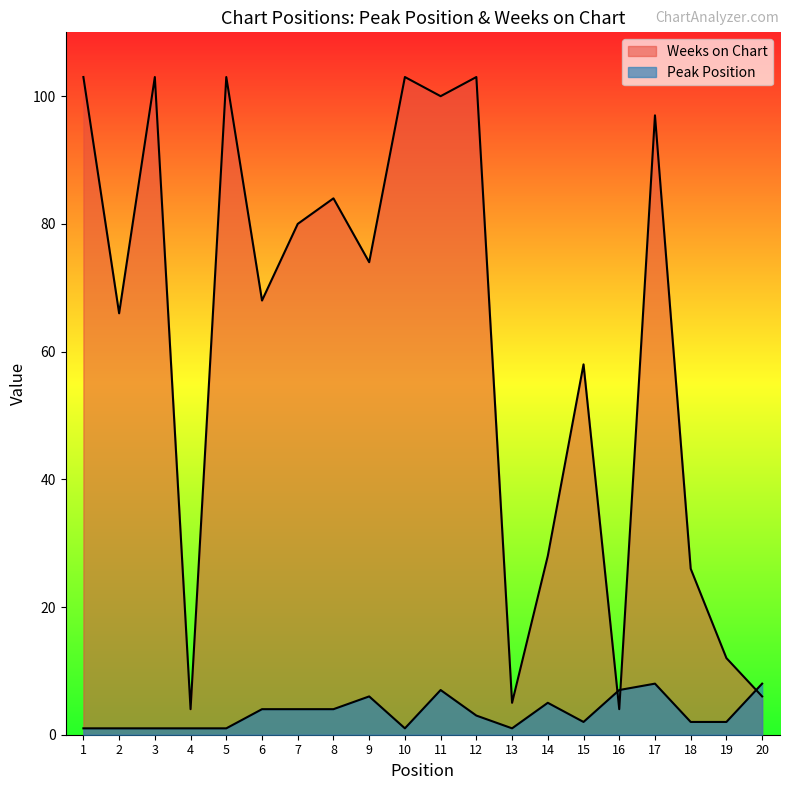

What is the minimum value shown in the chart?

1